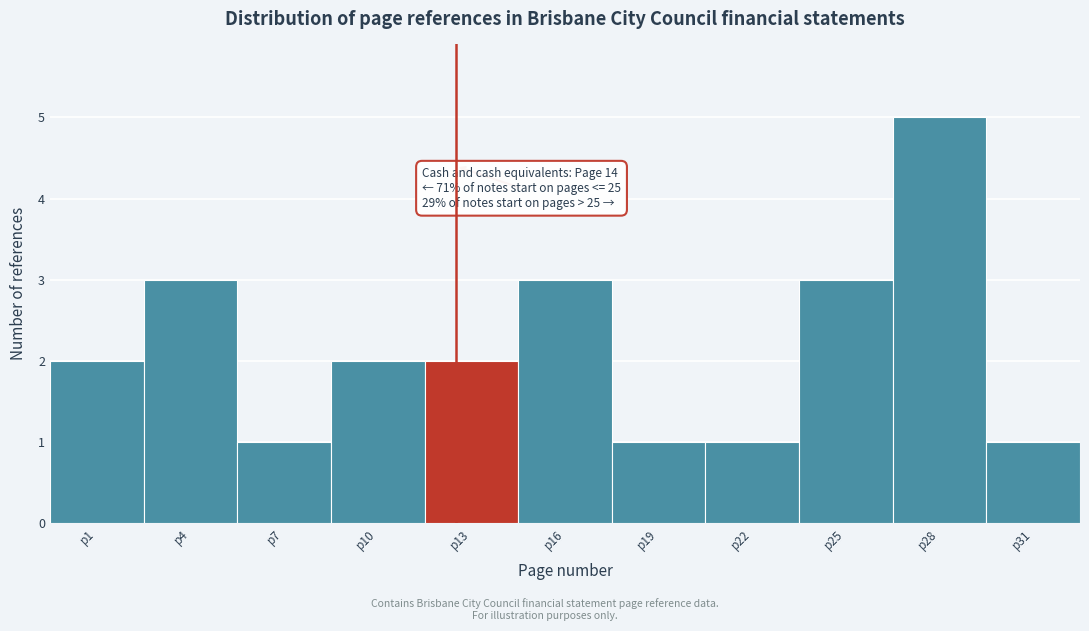

Reading left to right, what are all the values shown in this chart?

2	3	1	2	2	3	1	1	3	5	1